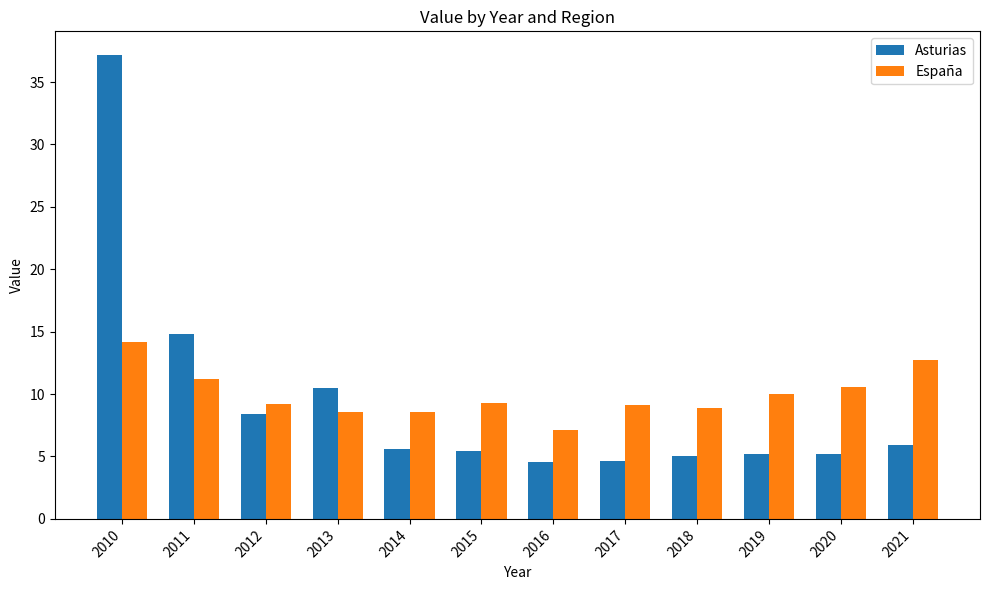

At which label is Asturias closest to 20?

2011